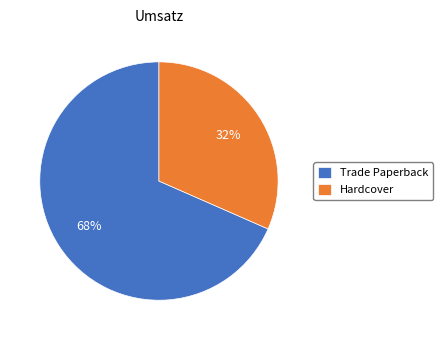

Which slice is the largest?

Trade Paperback